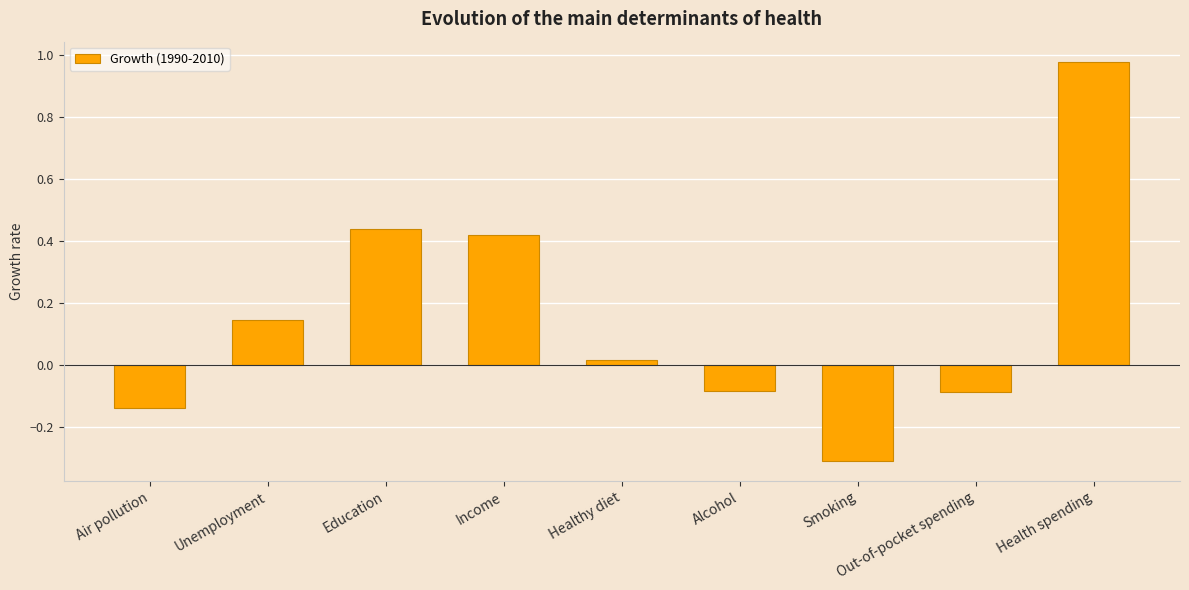

Between Income and Alcohol, which is larger?

Income